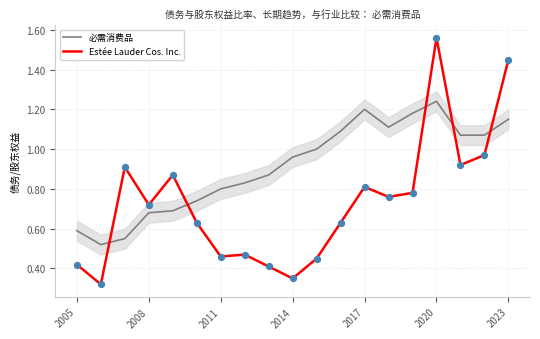

Is the value of 必需消费品 at 2011 greater than the value of Estée Lauder Cos. Inc. at 2023?

No